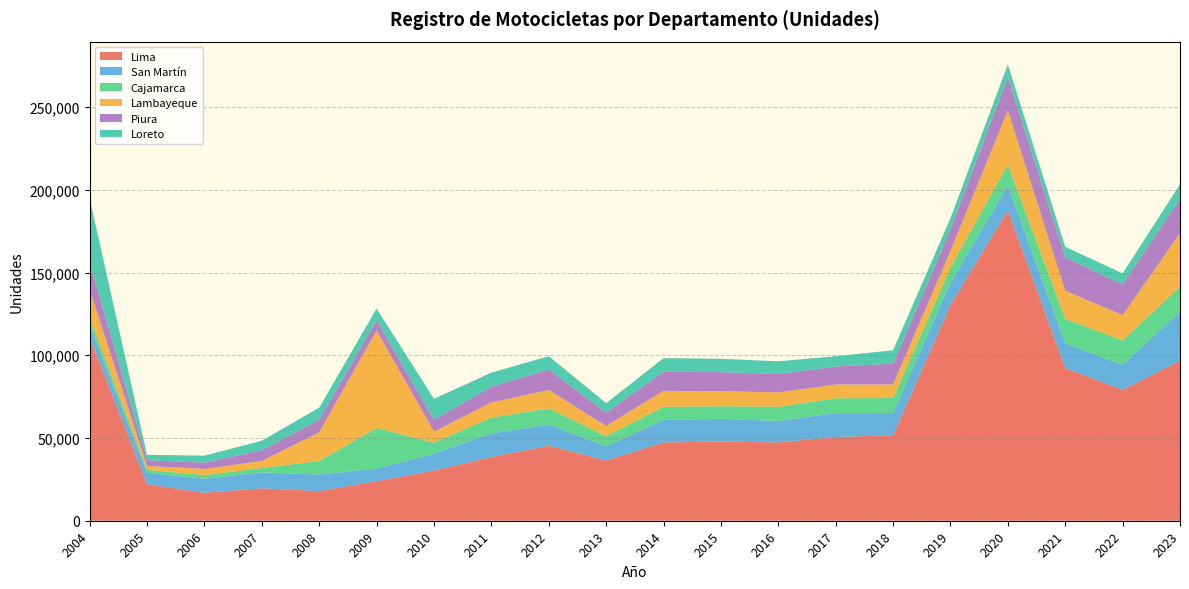

Reading left to right, list all the values displayed in this chart.

Lima: 110774	22119	16859	19626	17888	23902	30352	38495	45318	36372	47326	47853	47327	50619	51659	130292	187534	92215	79021	96766
San Martín: 7514	6918	8479	9656	9973	7595	10189	14325	12821	8633	13609	13722	12926	14404	13466	13476	15053	14961	15163	29631
Cajamarca: 4372	1653	2278	2544	8245	24594	6635	9515	9730	6018	7896	7593	8622	8947	9041	9155	12715	14850	14748	15223
Lambayeque: 17013	2440	3680	4256	17317	58941	6674	9120	11177	6261	9655	9106	8669	8343	8170	10056	32723	16959	15379	32033
Piura: 16647	3477	3782	6522	7646	6144	7352	9565	12335	8059	11636	11536	11141	10867	12617	13155	19966	20180	18530	20835
Loreto: 38484	3223	4242	5740	7287	7004	12478	8480	8057	5709	8127	8045	7666	6218	8067	6672	7763	6398	6636	8830